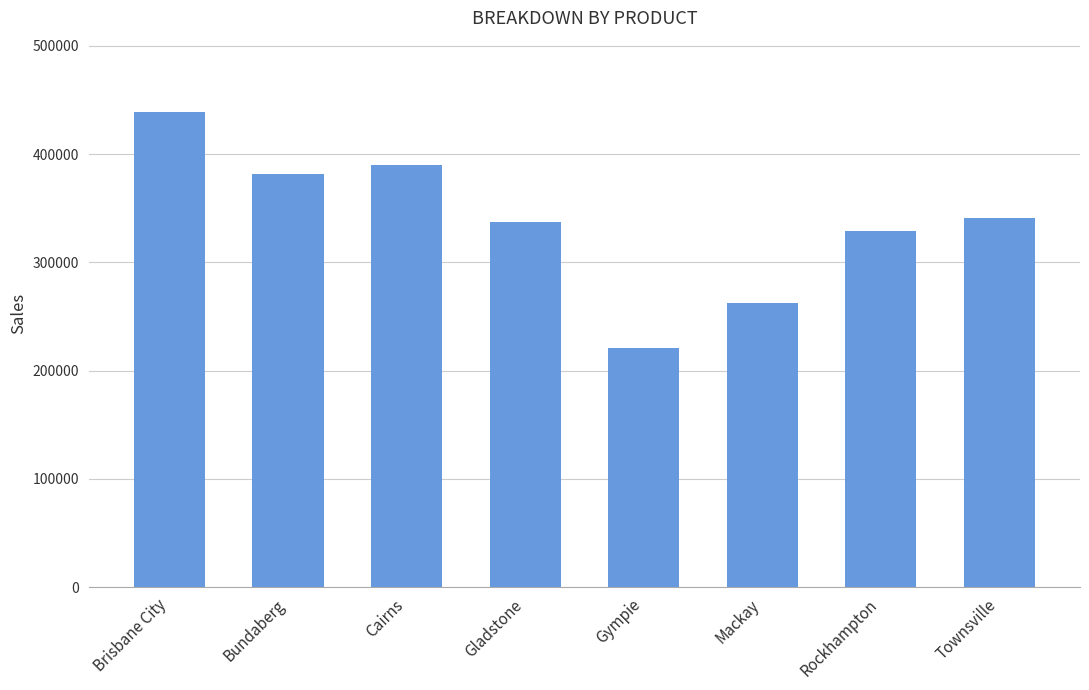

Reading left to right, list all the values displayed in this chart.

Brisbane City=438979	Bundaberg=382001	Cairns=389554	Gladstone=337718	Gympie=220482	Mackay=262810	Rockhampton=329174	Townsville=341337